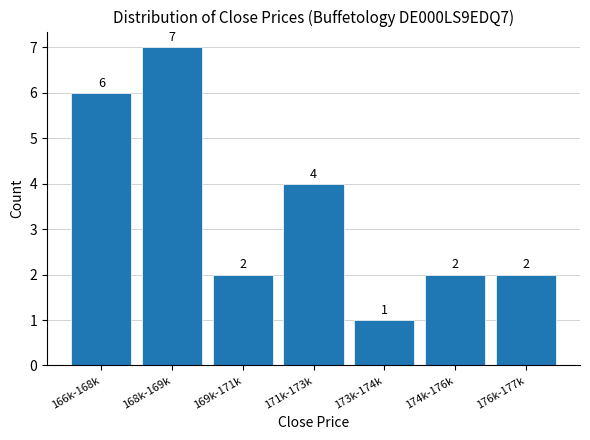

Reading left to right, list all the values displayed in this chart.

6	7	2	4	1	2	2